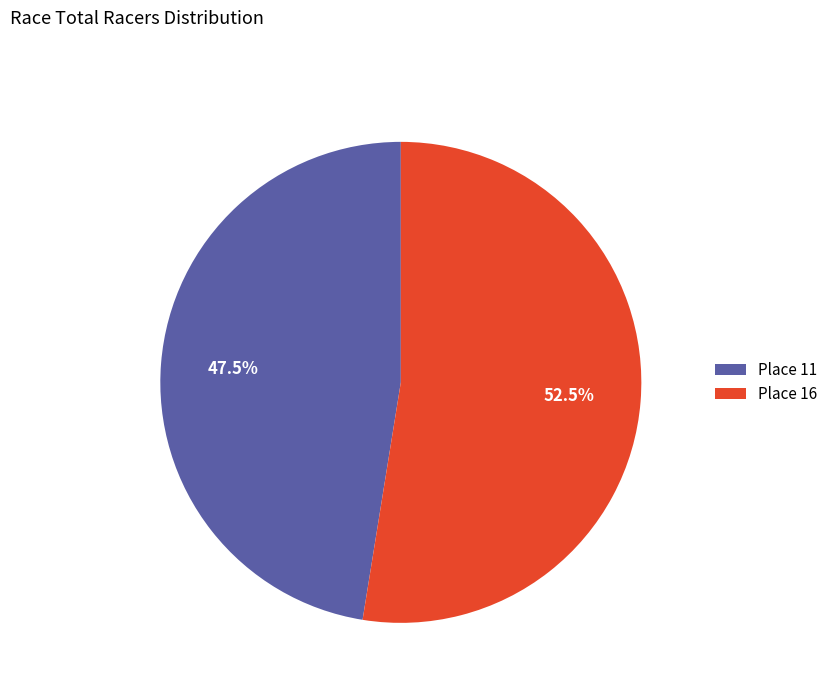

To the nearest percent, what is the difference between the Place 11 and Place 16 slice percentages?

5%